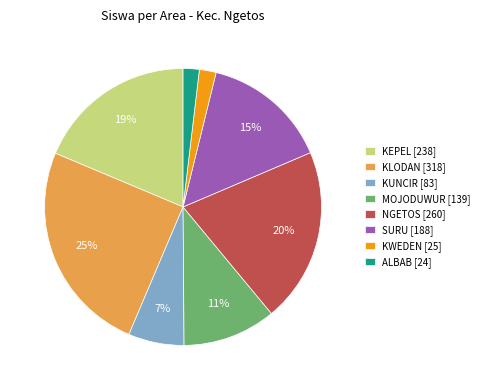

To the nearest percent, what is the average slice percentage?

12%